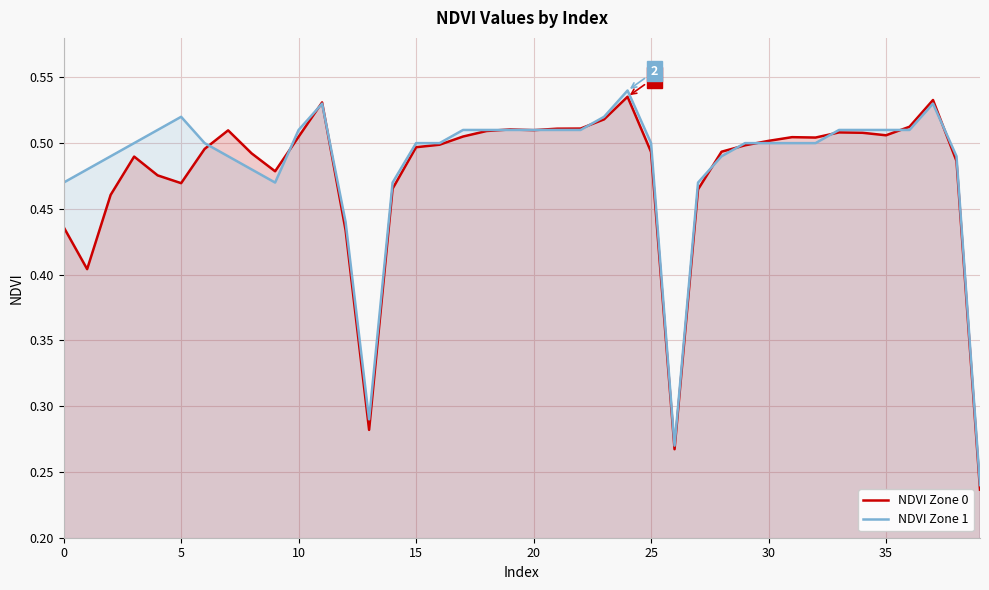

List the series in order of their peak value, highest first.

NDVI Zone 1, NDVI Zone 0